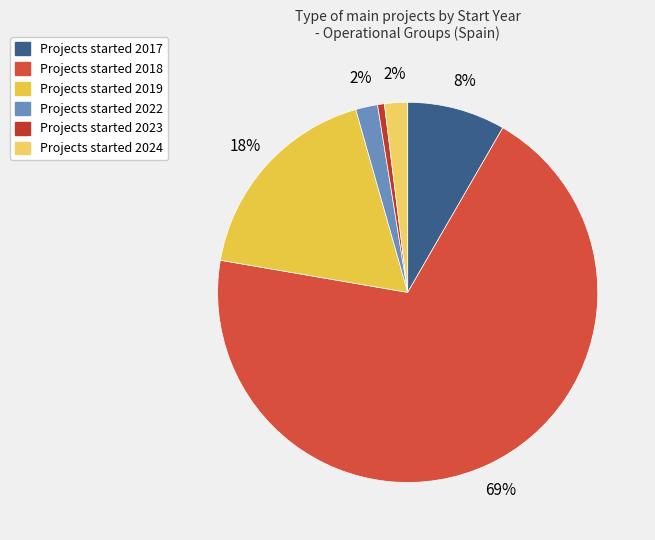

Is there a majority slice in this chart?

Yes